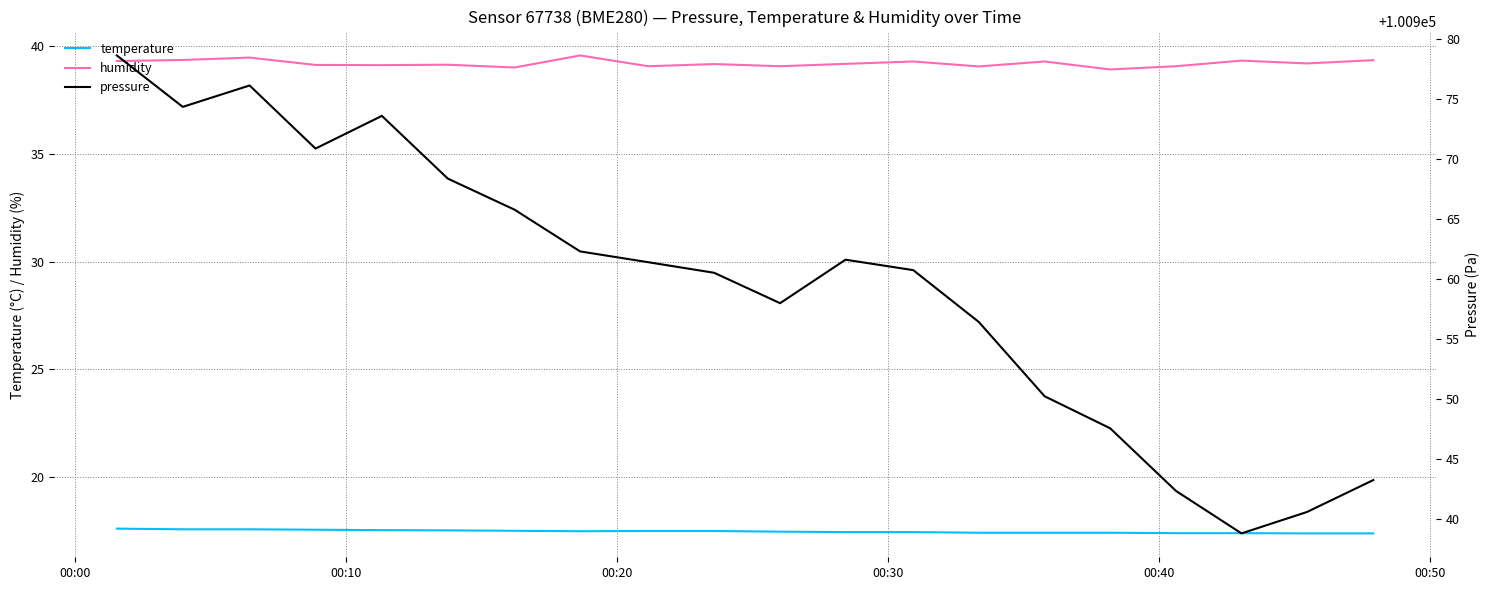

True or false: humidity and temperature cross at least once.

False